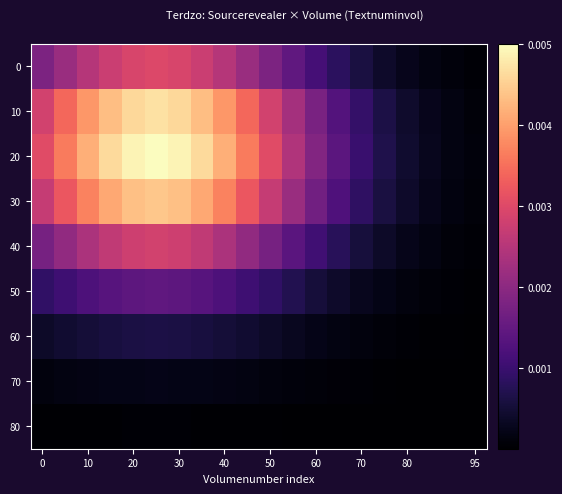

At how many categories does at least one series exceed 0?

20